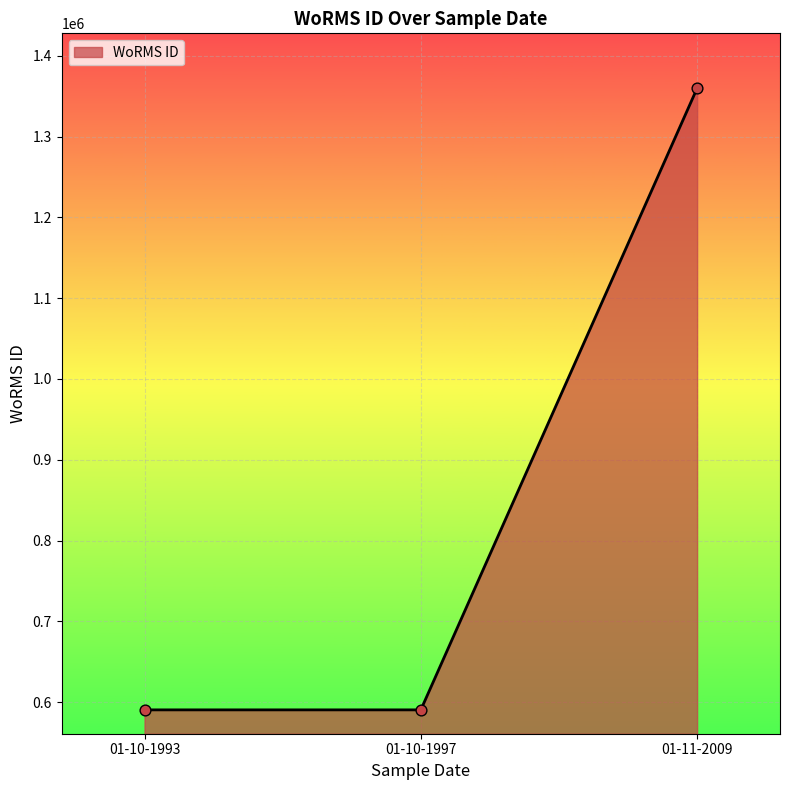

What is the change in value from 01-10-1997 to 01-11-2009?

+769334